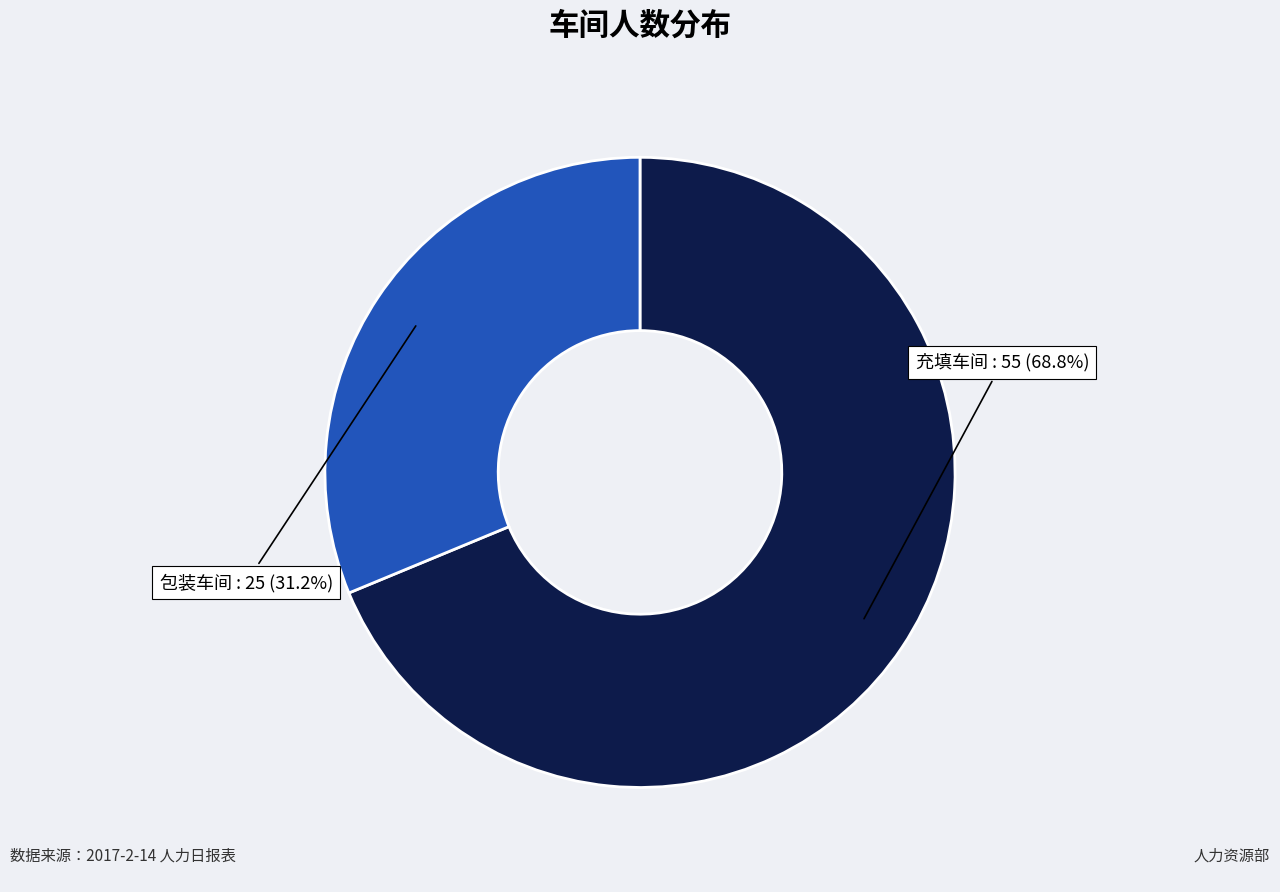

Is there a majority slice in this chart?

Yes